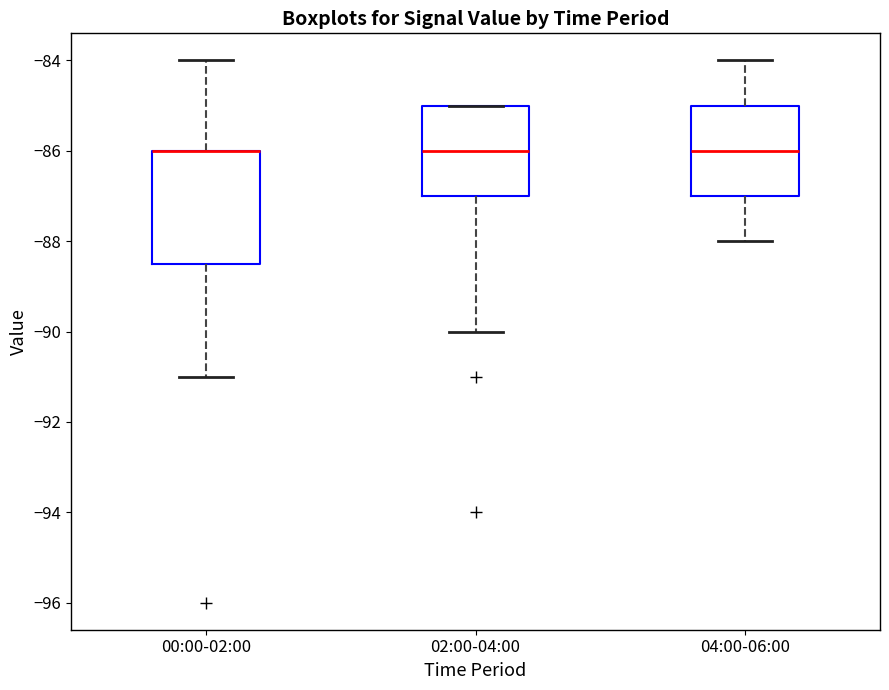

Where does the median line of the box for 02:00-04:00 sit on the y-axis? The values are not printed on the chart, so give them approximately, as read against the axis.

-86.0